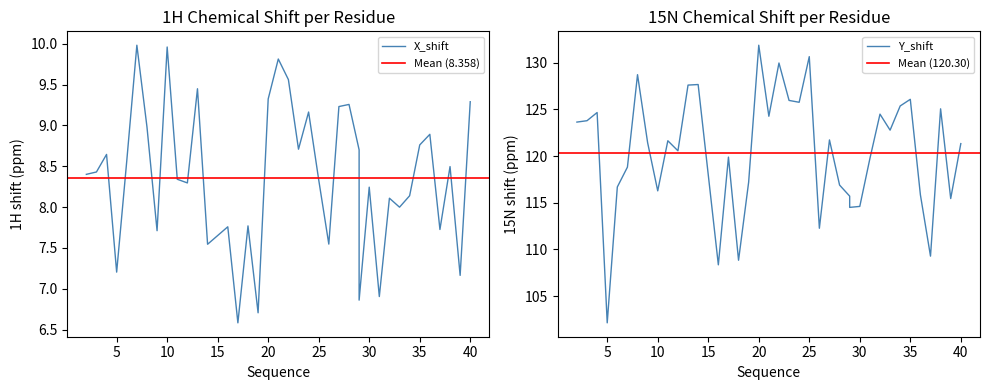

How many interior local peaks does the Y_shift series have?

12